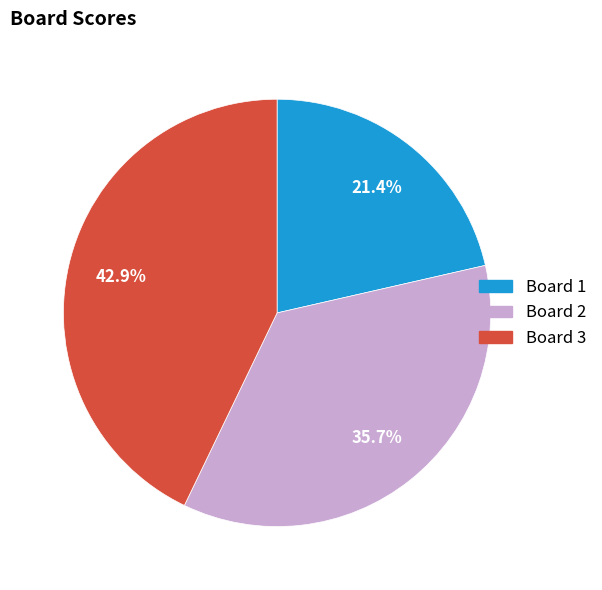

Count the number of slices in the pie.

3